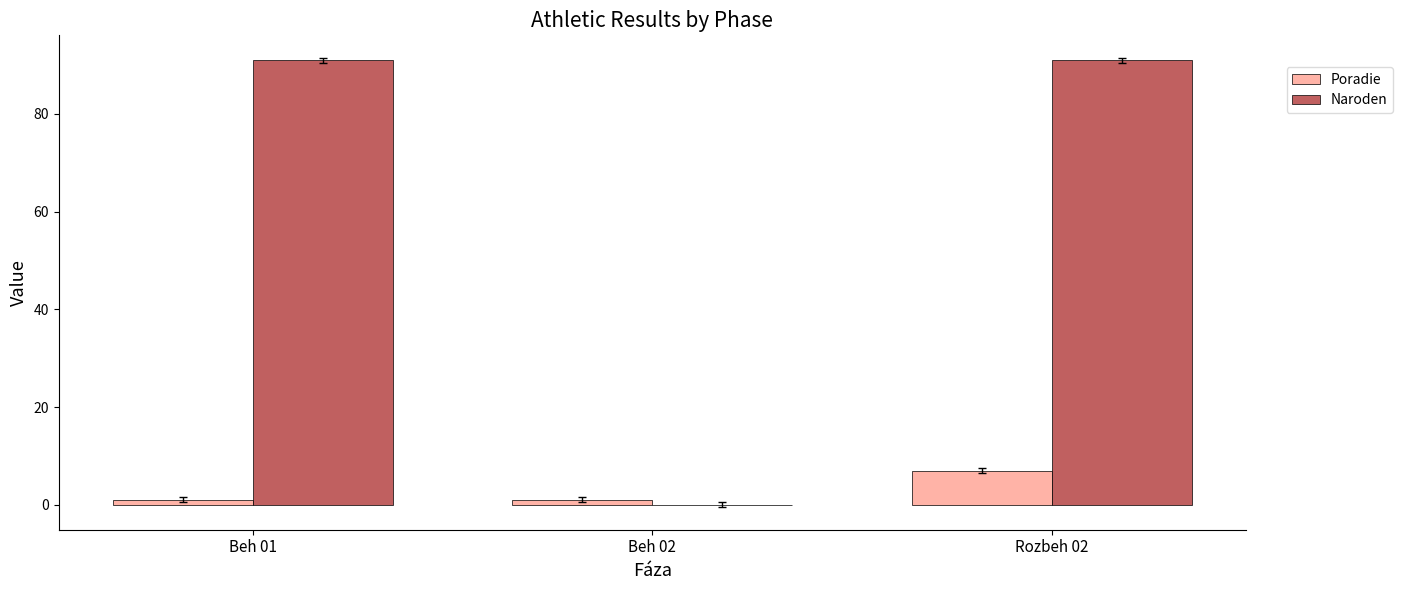

How many groups of bars are there?

3